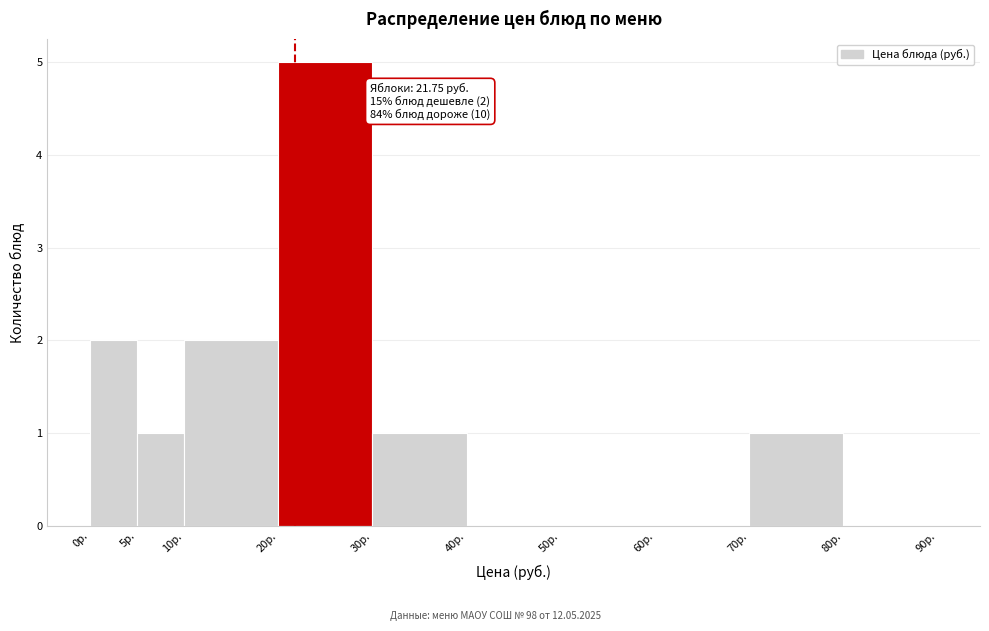

Over which range of the x-axis is the bar tallest?

20 to 30